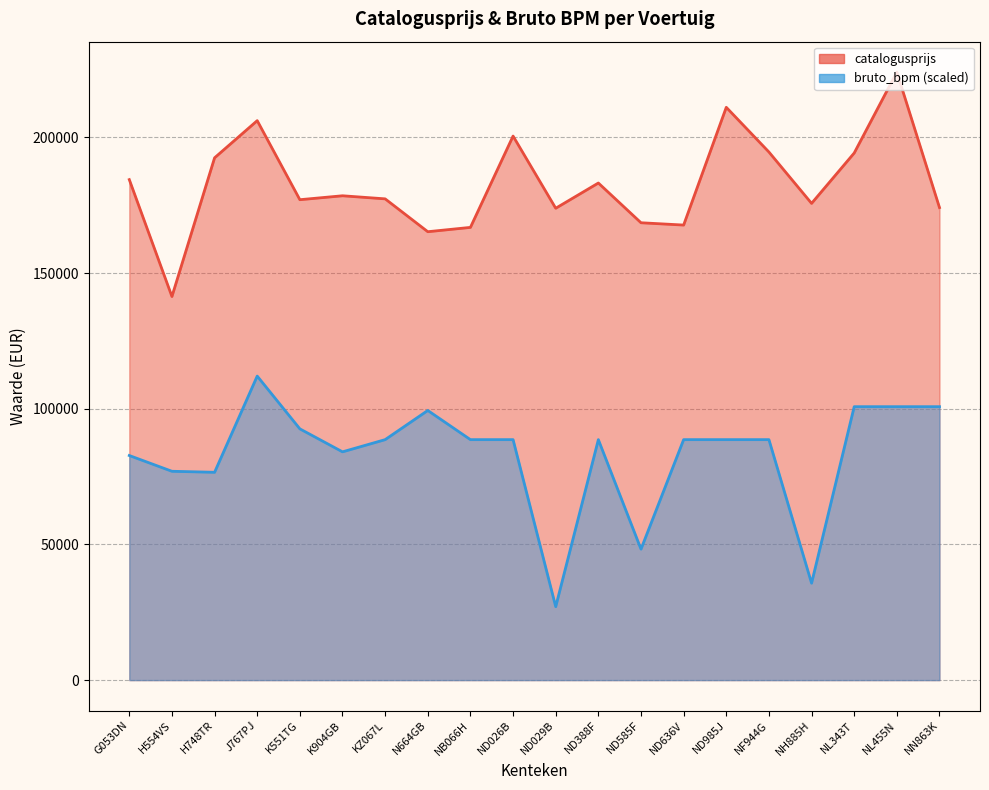

Reading right to left, list all the values displayed in this chart.

catalogusprijs: 174128.0	224069.0	194245.0	175682.0	194604.0	211080.0	167689.0	168541.0	183186.0	173885.0	200486.0	166834.0	165239.0	177347.0	178484.0	177037.0	206165.0	192468.0	141362.0	184437.0
bruto_bpm: 100760.5	100760.5	100760.5	35724.8	88616.0	88616.0	88616.0	48257.9	88616.0	27066.1	88616.0	88616.0	99368.4	88616.0	84119.4	92587.5	112034.5	76583.0	76957.2	82763.2